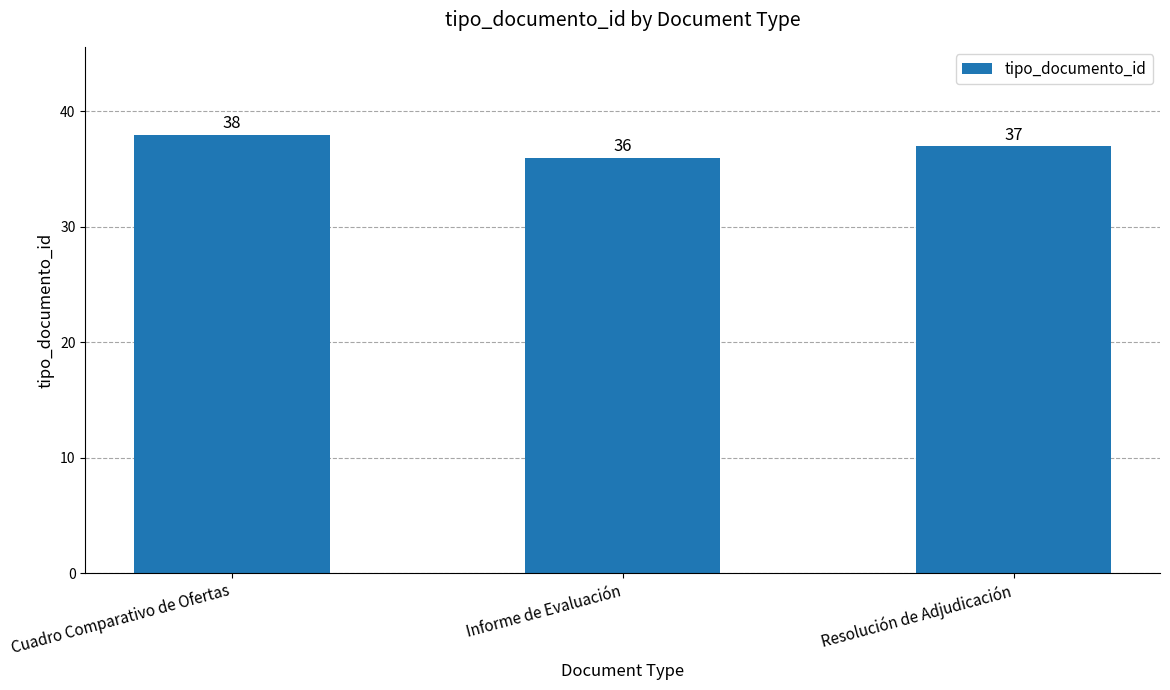

Which label corresponds to the smallest value in the chart?

Informe de Evaluación